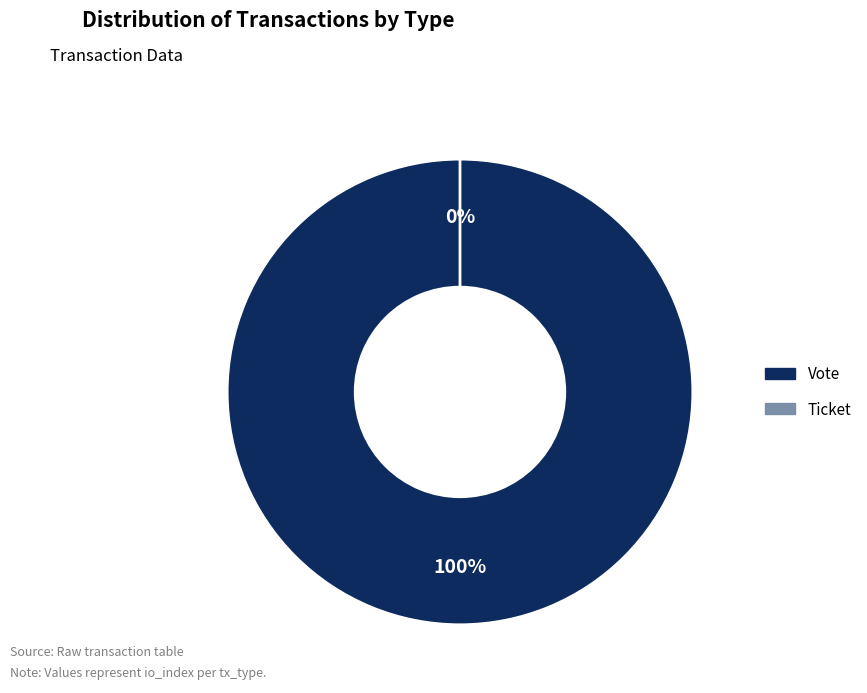

Is there a majority slice in this chart?

Yes